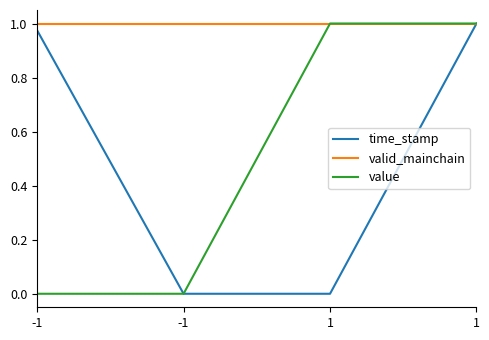

True or false: value and valid_mainchain cross at least once.

False